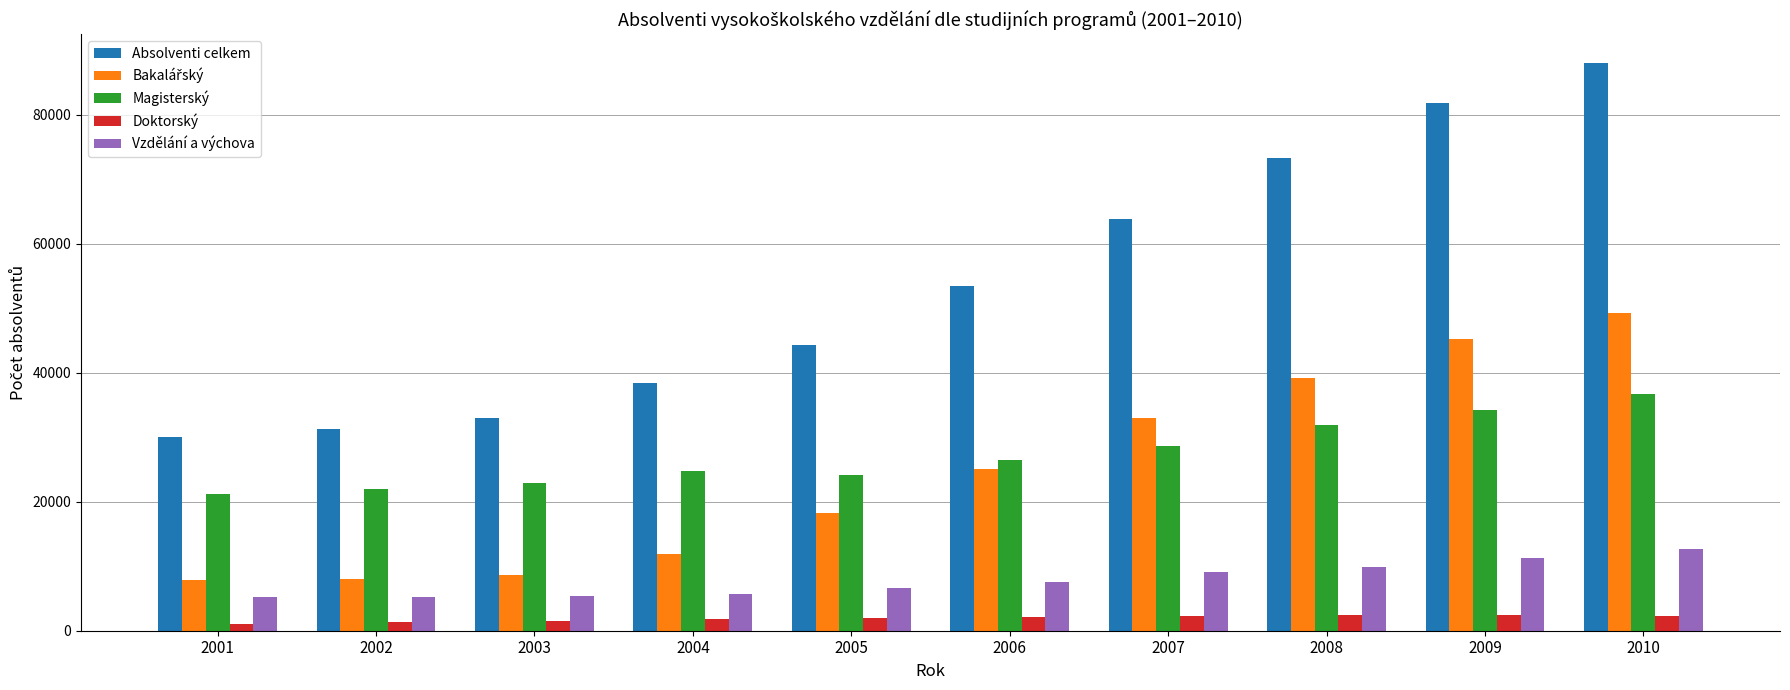

How many bars are there in total?

50